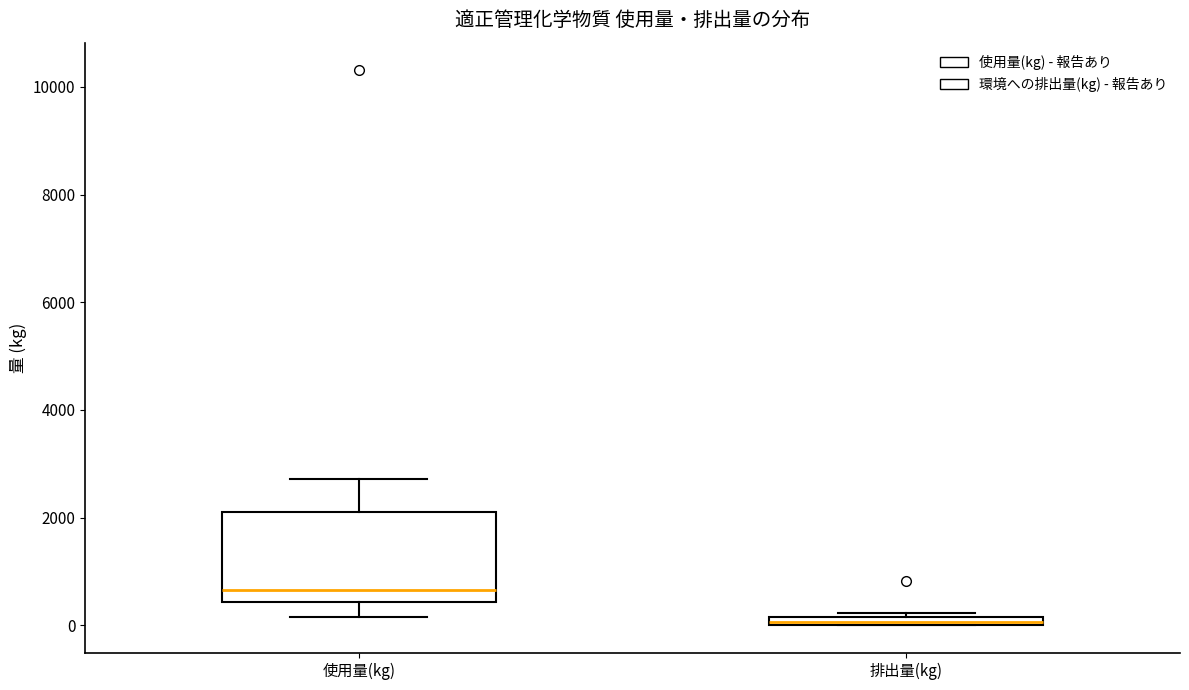

Where does the upper whisker of the box for 使用量(kg) end on the y-axis? The values are not printed on the chart, so give them approximately, as read against the axis.

2800